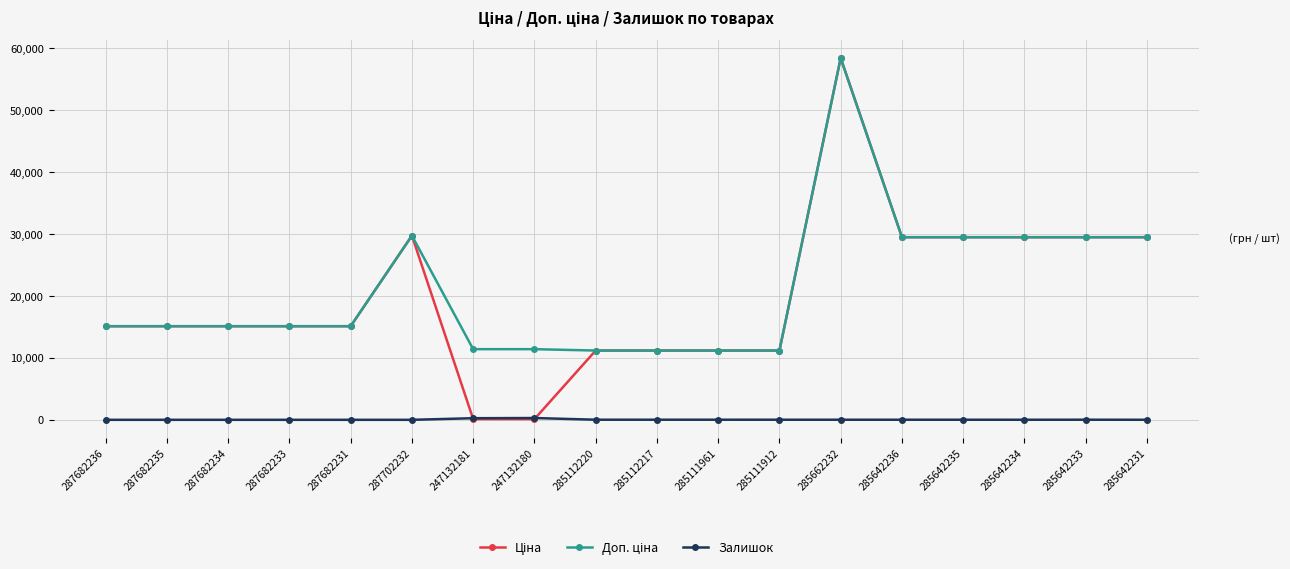

What is the difference between the highest and lowest values at 287682236?

15120.0